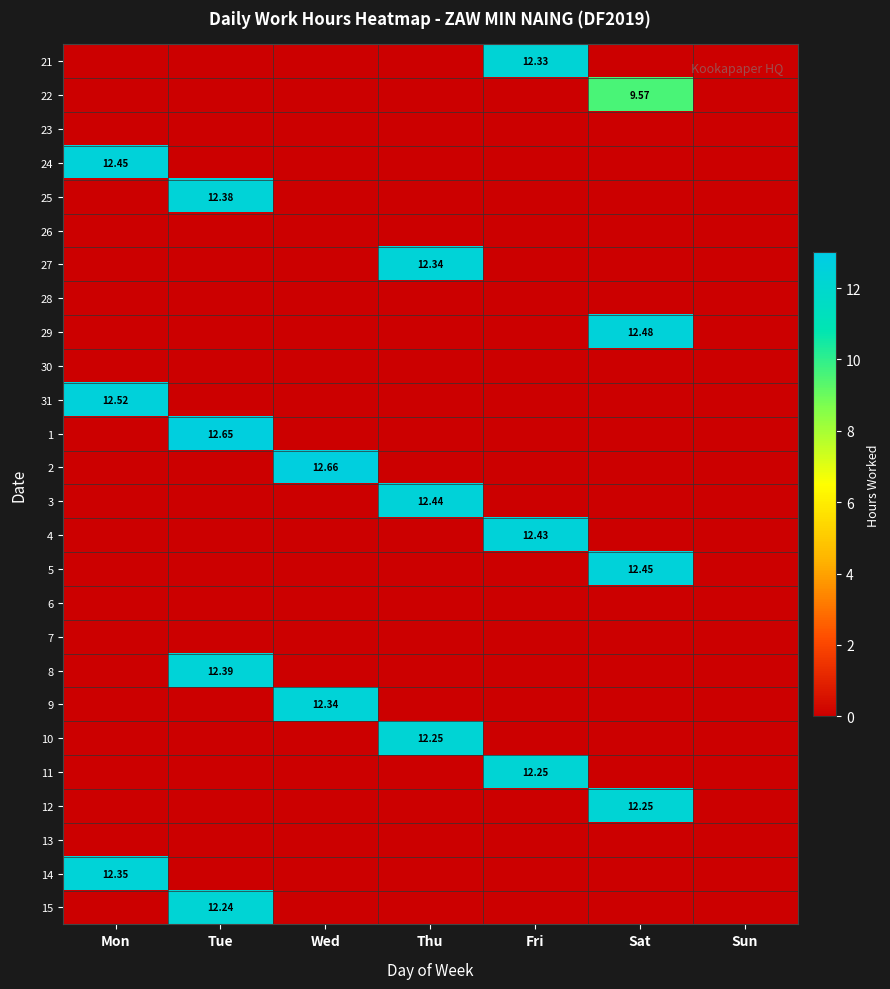

The value of 3 at Wed is 0.0. True or false?

True